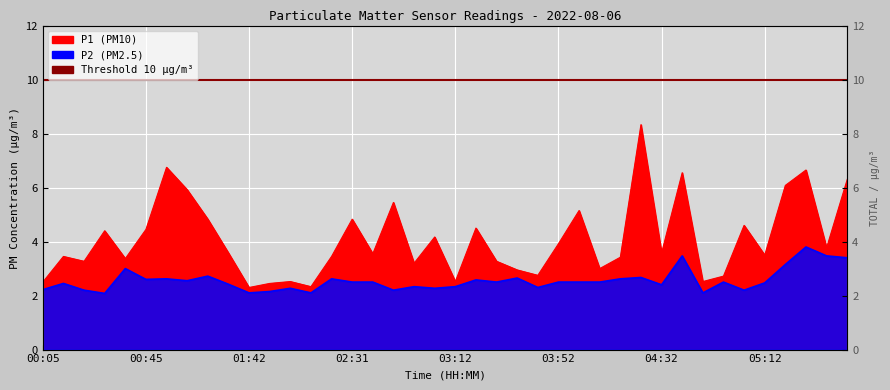

Which category has the lowest value across all series?

00:29